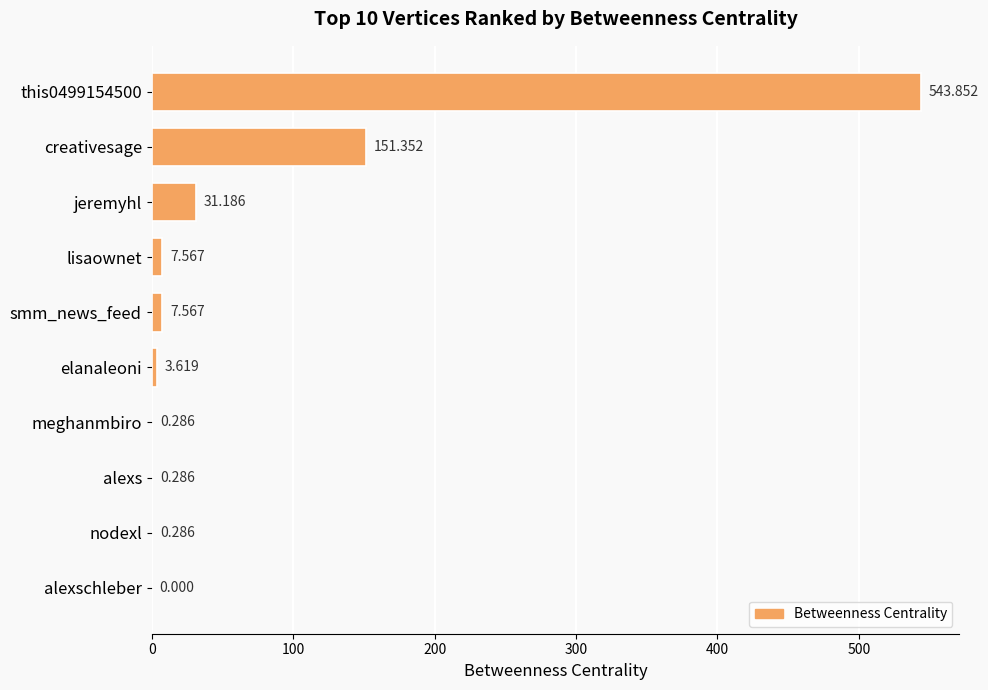

How many series are shown in this chart?

1